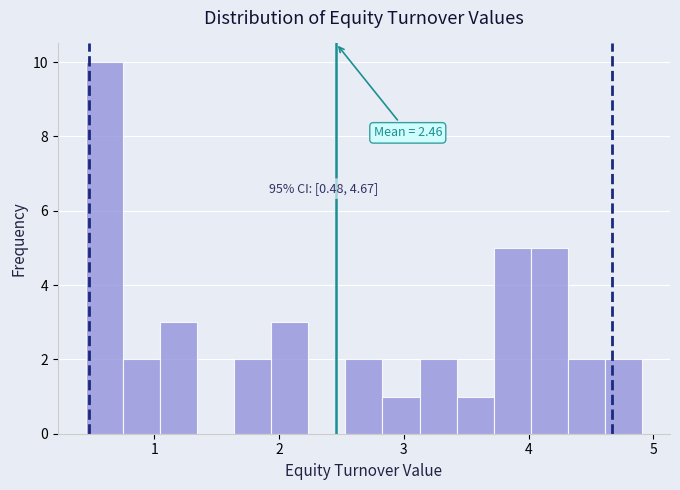

Around what value on the x-axis is the tallest bar? Give the approximate position of its centre, as read against the axis.

0.6